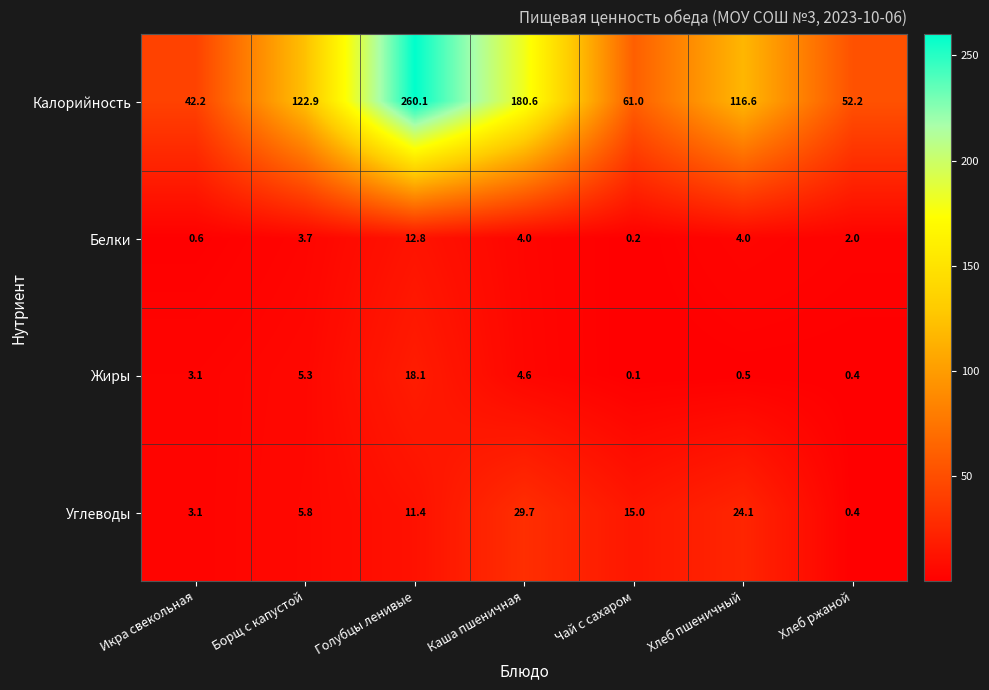

The value of Белки at Борщ с капустой is 6.1. True or false?

False